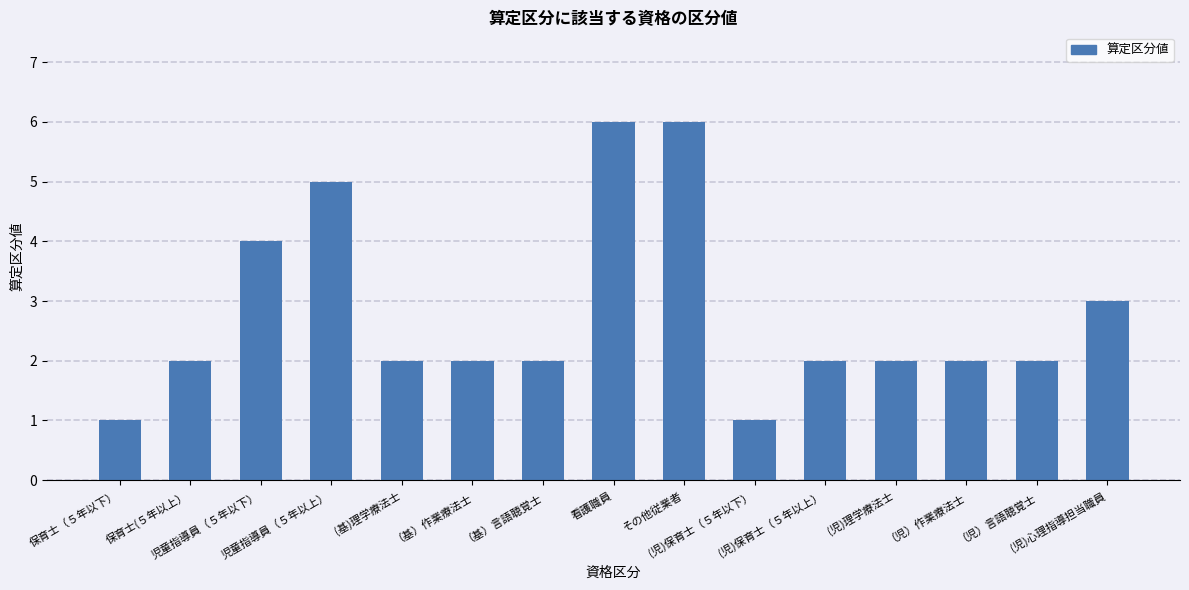

What is the greatest value displayed?

6